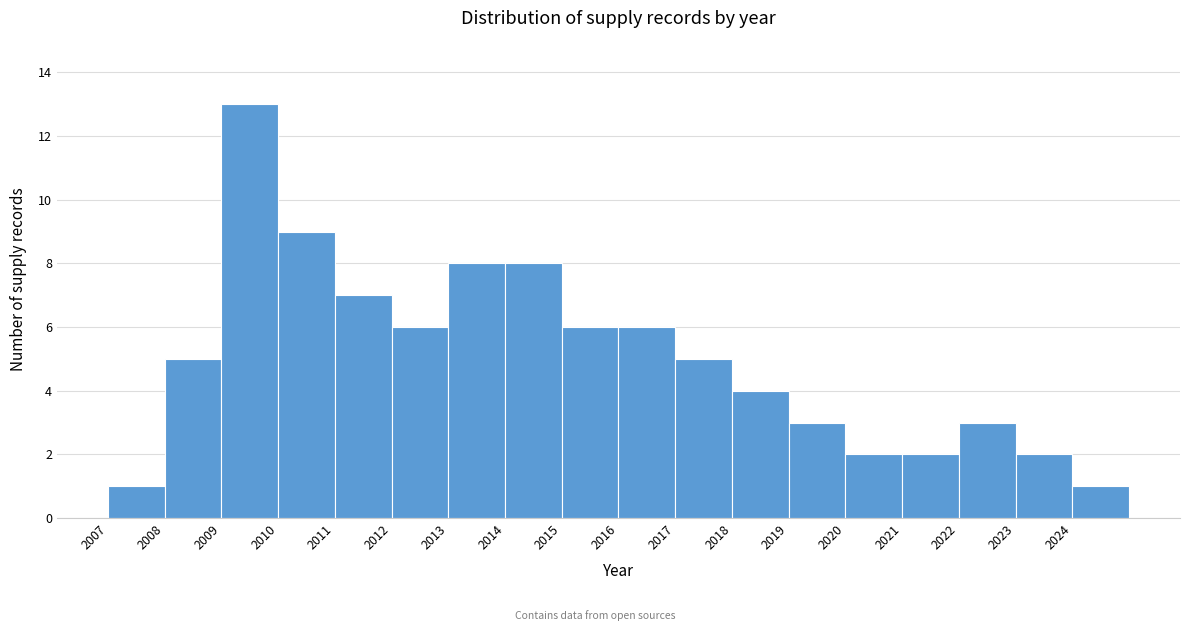

Reading left to right, transcribe this chart: for each bar, give the range it covers on the x-axis and its height. The values are not printed on the chart, so give them approximately, as read against the axis.

2007 to 2008: 1
2008 to 2009: 5
2009 to 2010: 13
2010 to 2011: 9
2011 to 2012: 7
2012 to 2013: 6
2013 to 2014: 8
2014 to 2015: 8
2015 to 2016: 6
2016 to 2017: 6
2017 to 2018: 5
2018 to 2019: 4
2019 to 2020: 3
2020 to 2021: 2
2021 to 2022: 2
2022 to 2023: 3
2023 to 2024: 2
2024 to 2025: 1